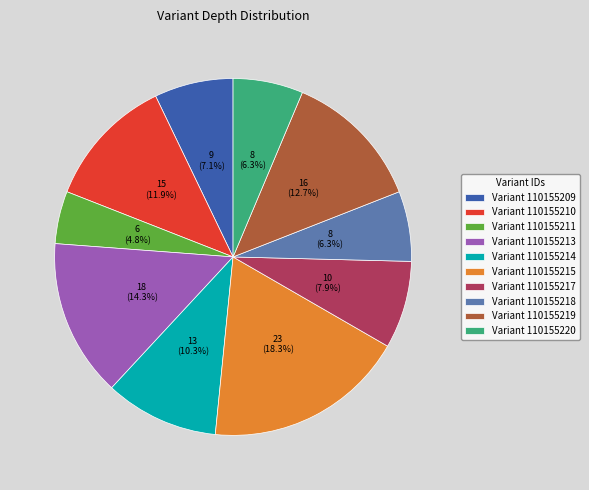

Is there a majority slice in this chart?

No